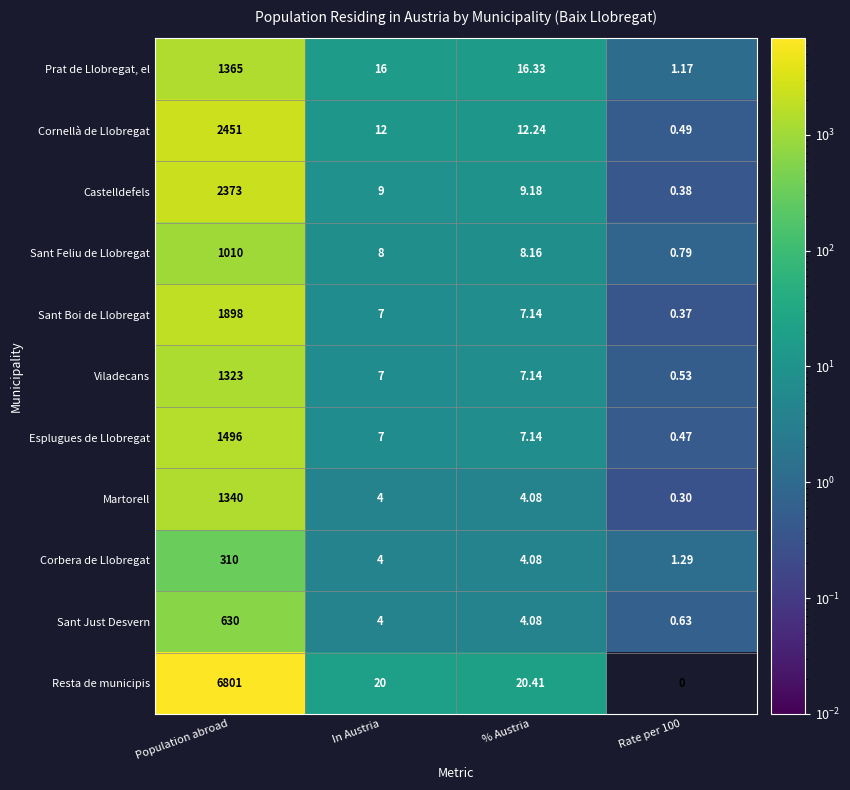

At which category does the chart reach its peak across all series?

Population abroad